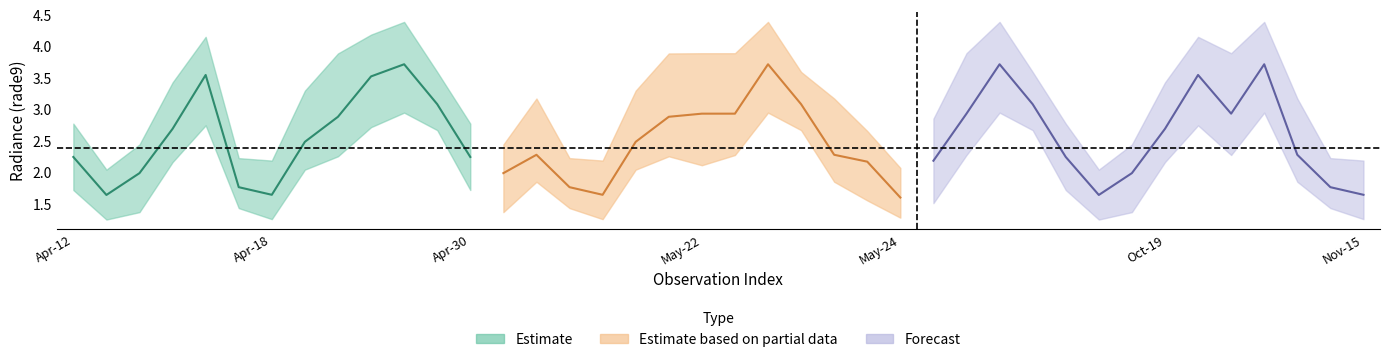

At how many categories does at least one series exceed 1?

40